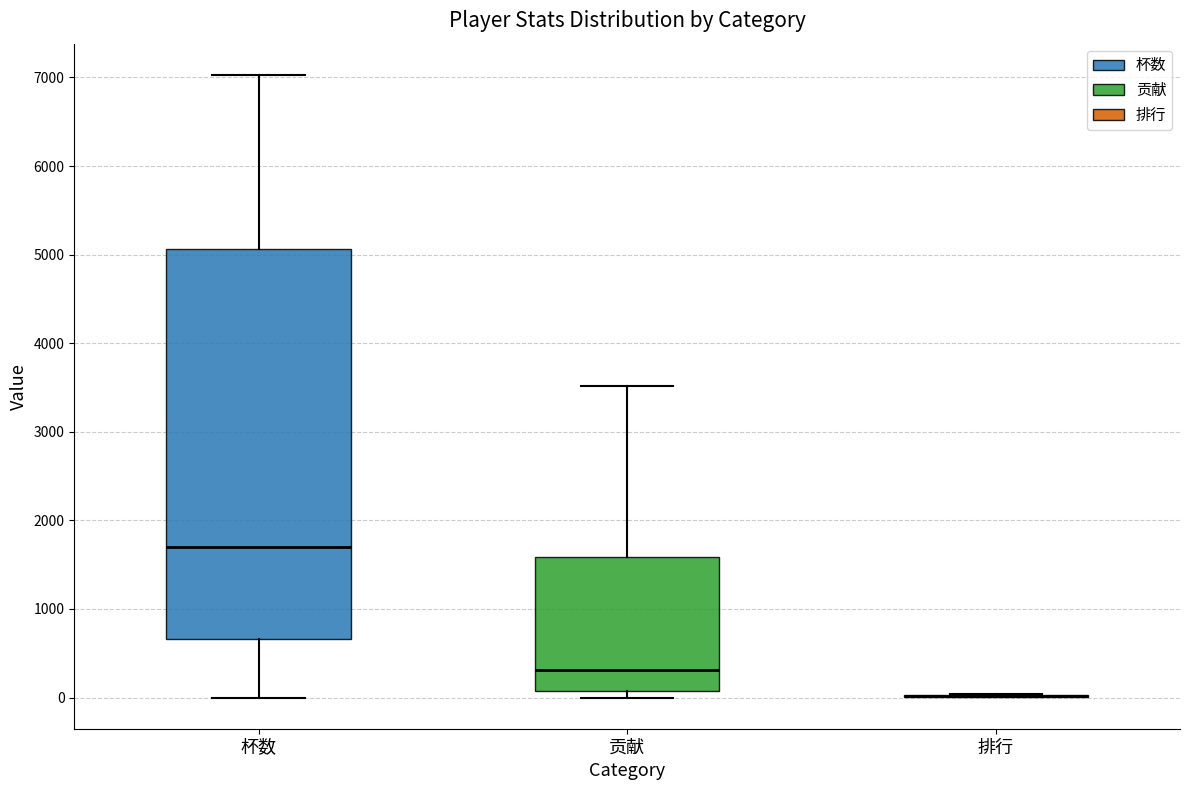

Where is the lower edge of the box for 贡献 on the y-axis? The values are not printed on the chart, so give them approximately, as read against the axis.

100